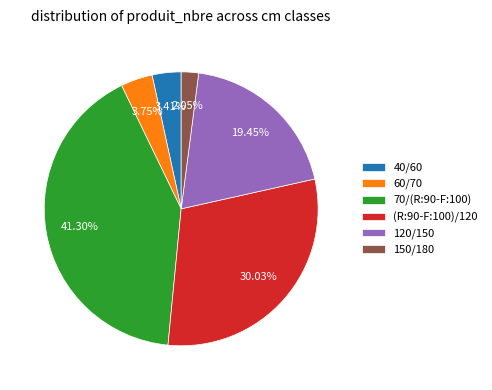

Approximately how many times larger is the value at 150/180 compared to 60/70?

0.5